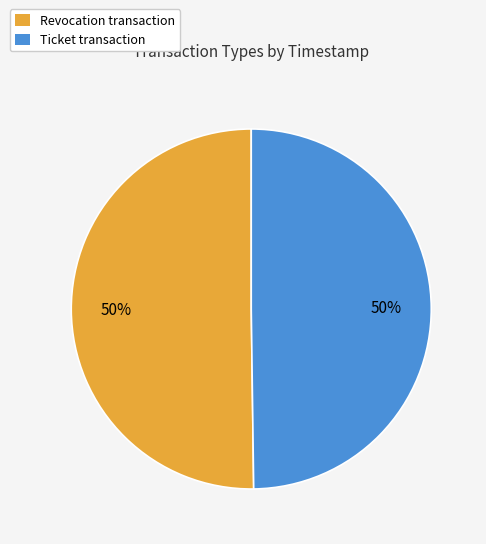

Do Ticket and Revocation together represent more than half of the pie?

Yes